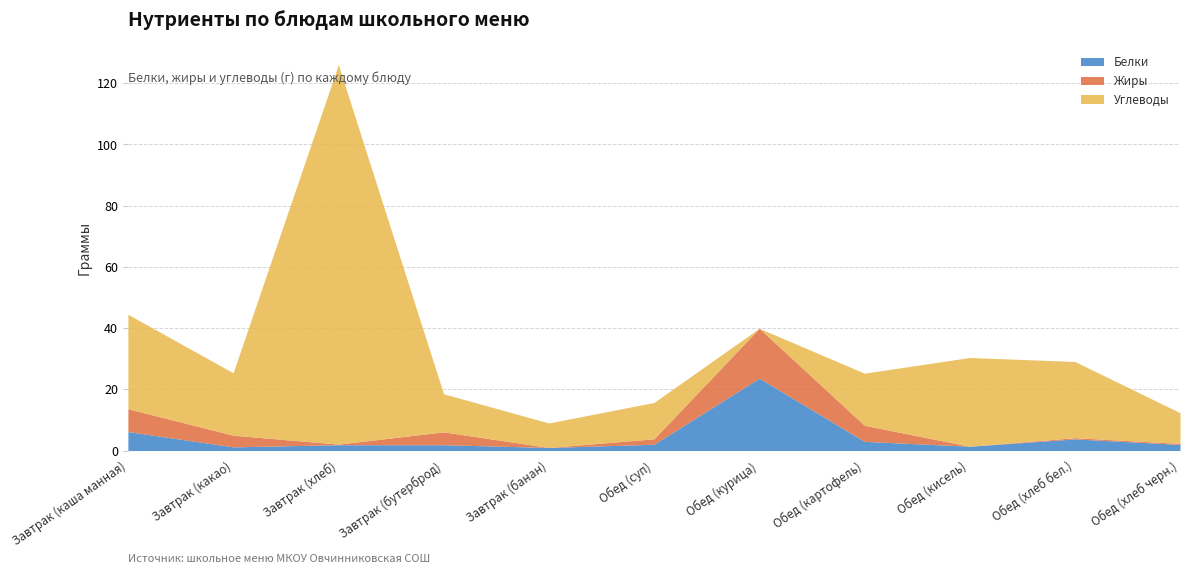

What is the lowest value of the Белки series?

1.0